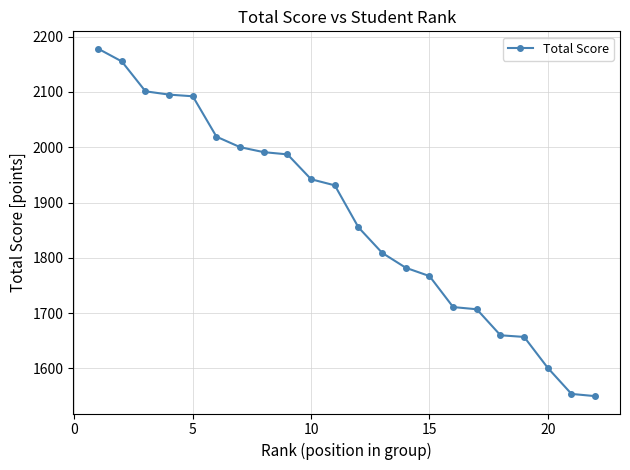

What is the smallest value displayed?

1550